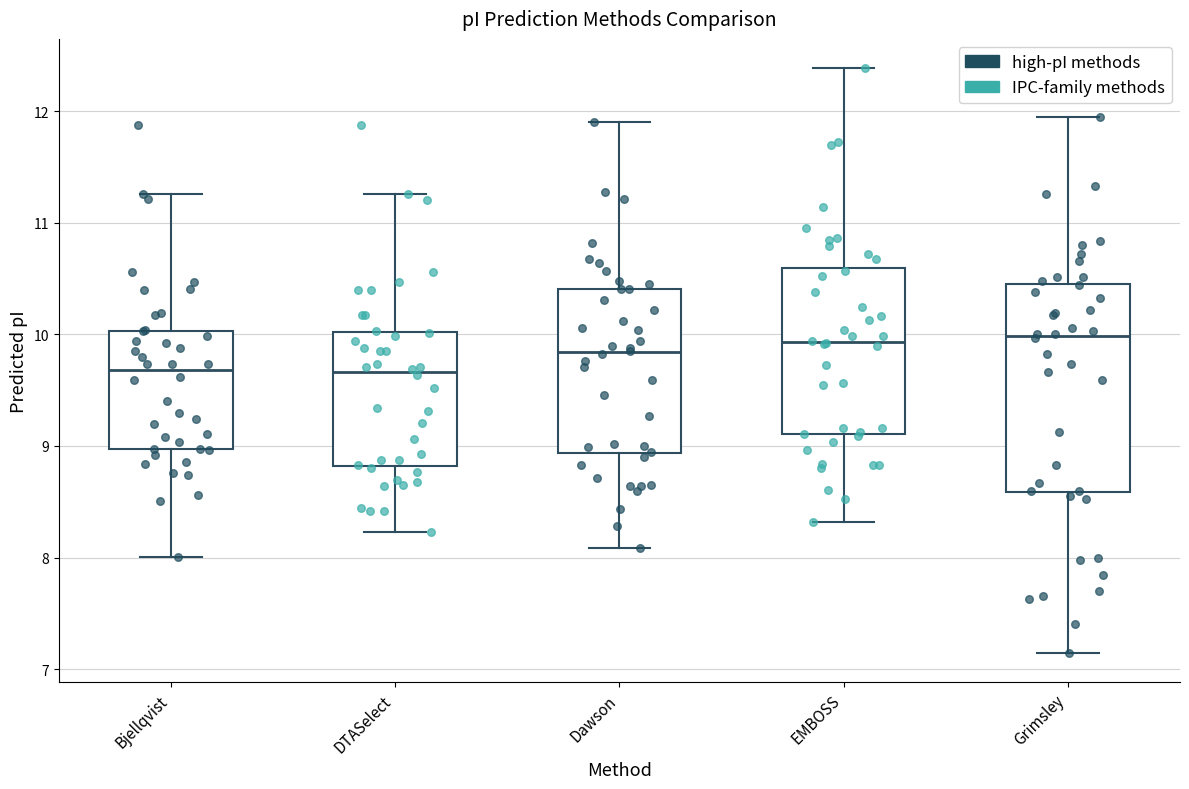

Comparing the boxes themselves (not the whiskers), which one is the tallest?

Grimsley